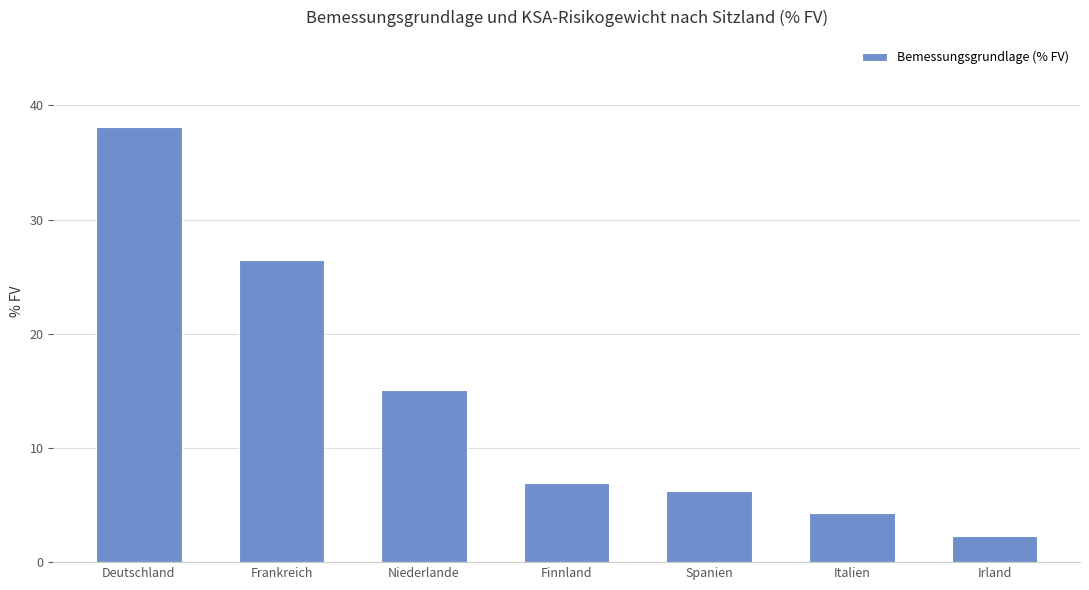

Reading right to left, transcribe all the data shown in this chart.

Irland=2.3	Italien=4.3	Spanien=6.2	Finnland=6.9	Niederlande=15.1	Frankreich=26.5	Deutschland=38.1